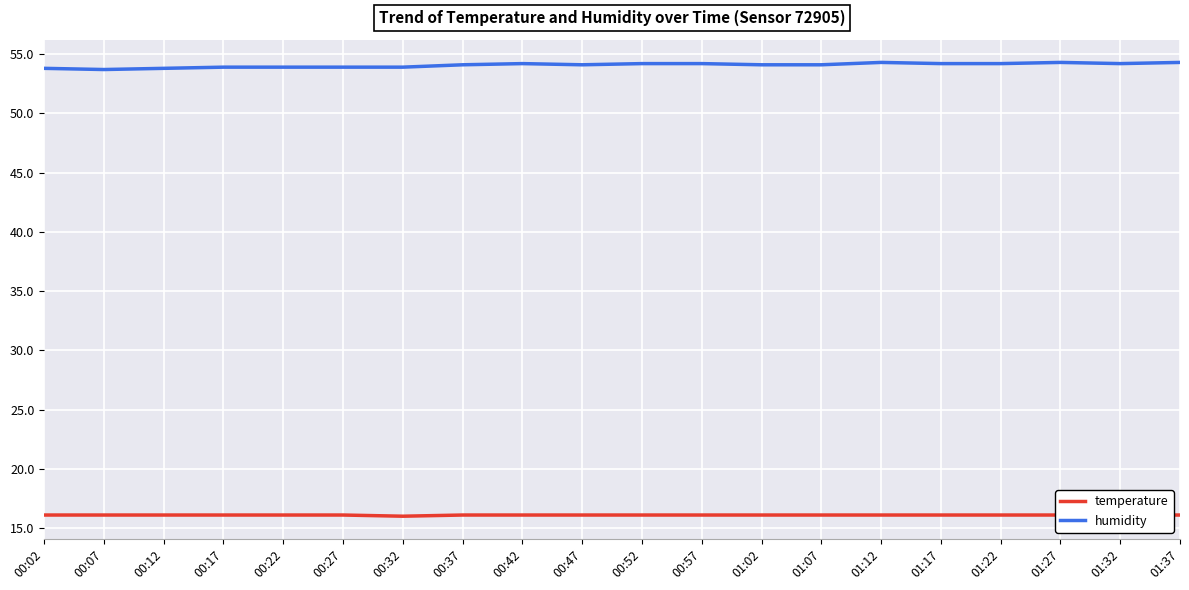

What is the sum of all humidity values?

1081.4